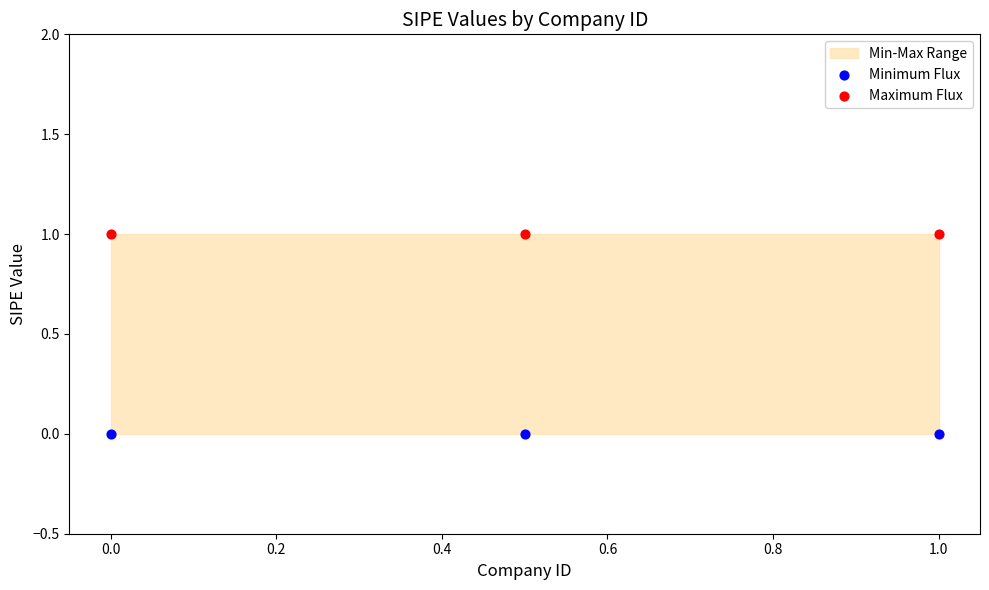

Which series reaches the minimum Y coordinate?

Minimum Flux